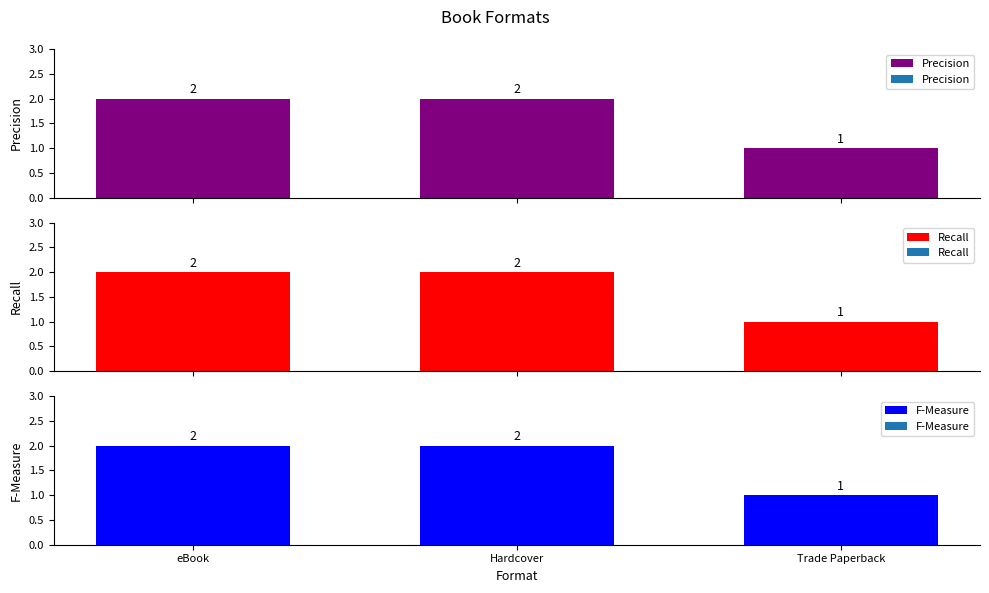

What value does the F-Measure series have at Trade Paperback?

1